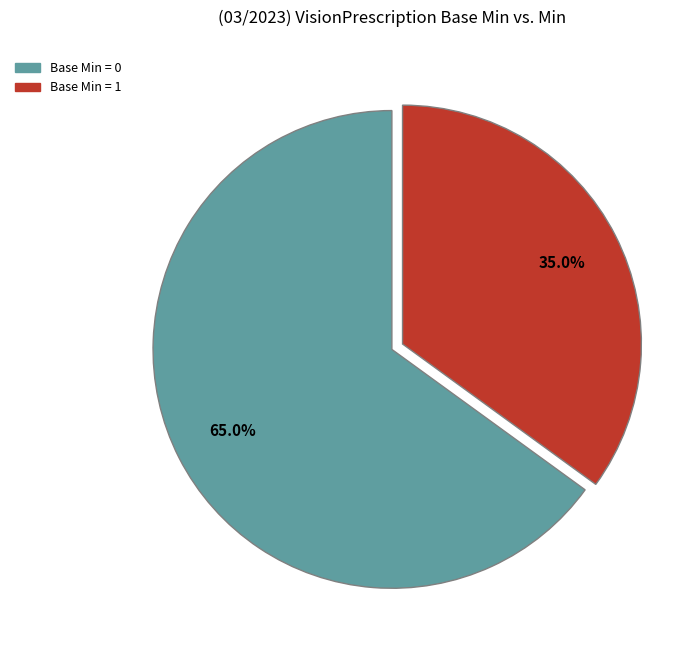

To the nearest percent, what is the difference between the largest and smallest slice percentages?

30%